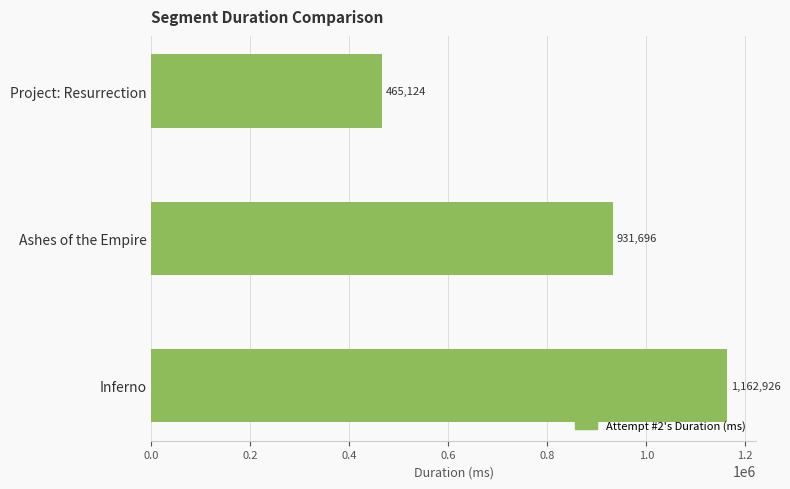

What position from the bottom is Project: Resurrection?

3